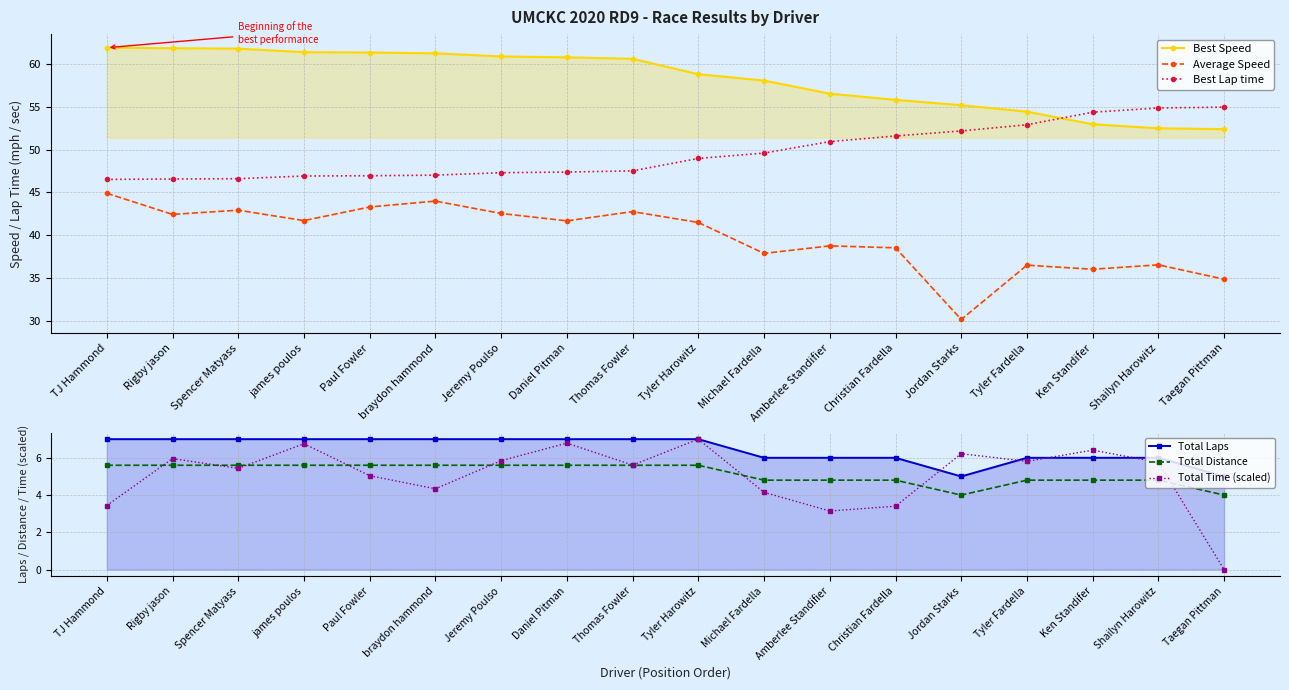

What is the greatest value displayed?

61.9